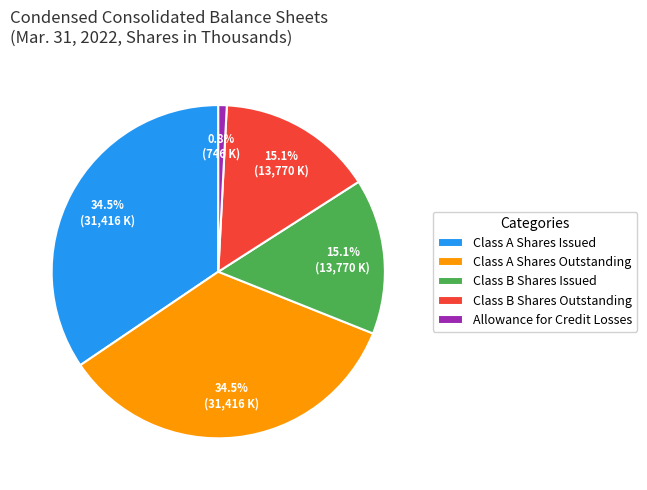

Does any single category account for the majority?

No